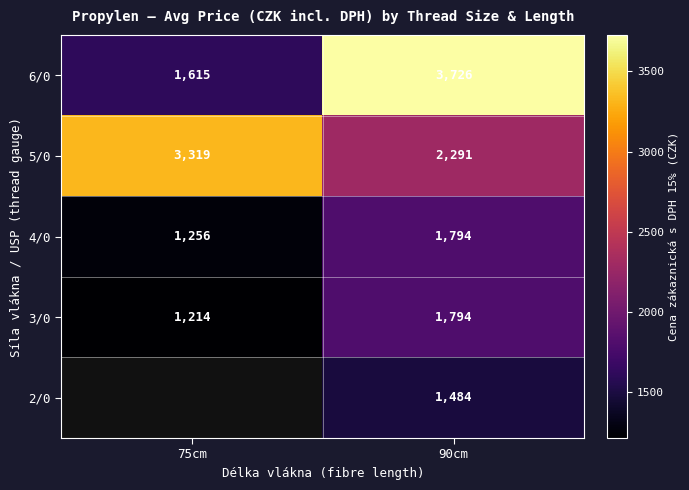

What is the total value across all series at 90cm?

11089.0